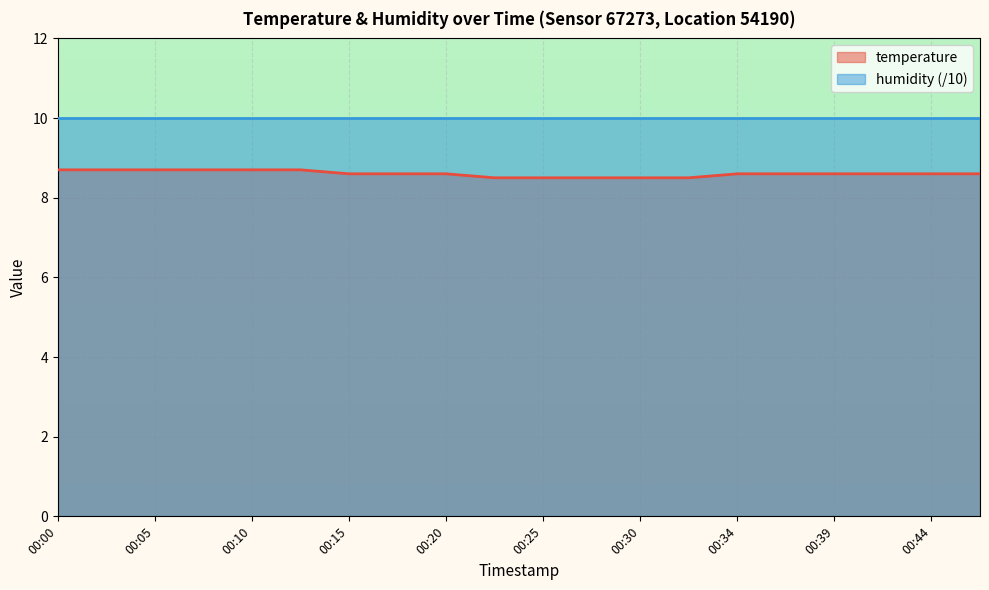

What is the maximum value shown in the chart?

10.0